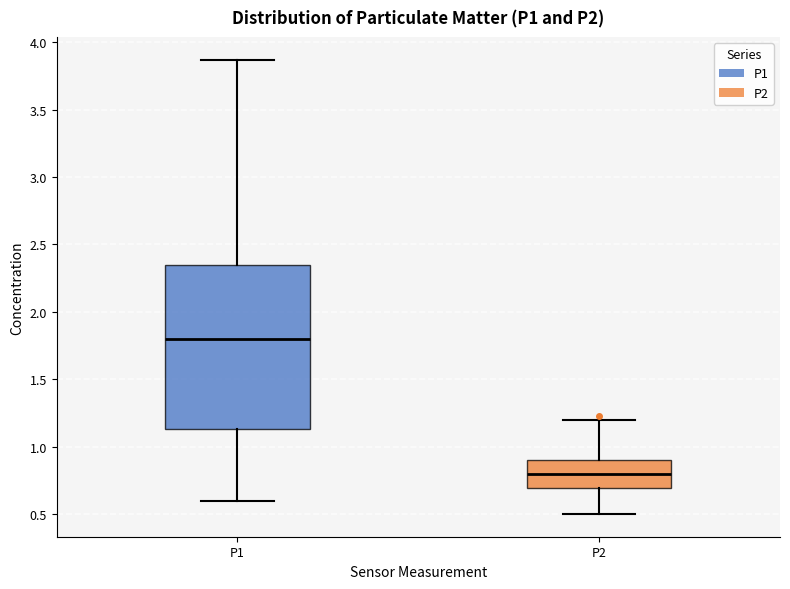

Which box's median line is the highest?

P1